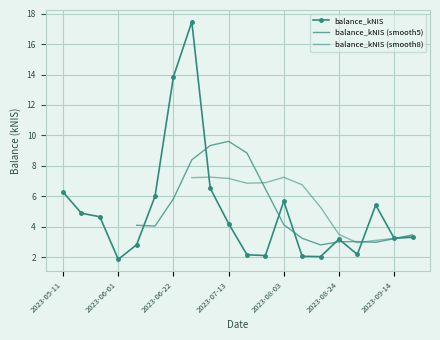

How many data points are less than 4?

10